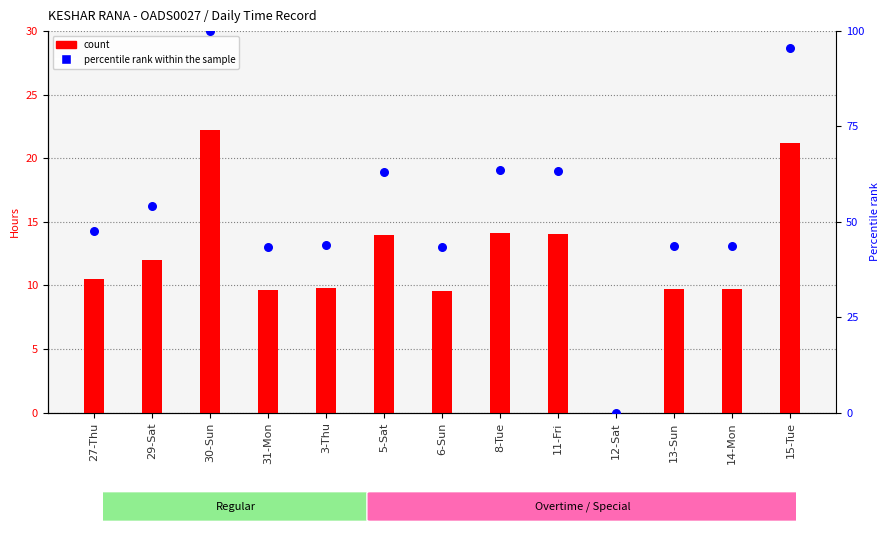

What is the total value across all series at 3-Thu?

53.8